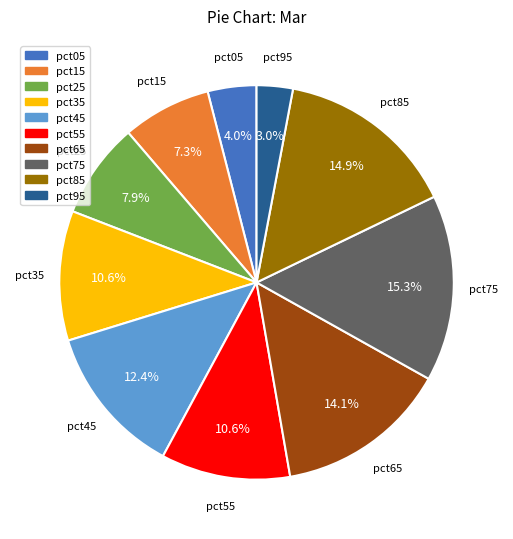

The pct95 slice represents 17% of the pie. True or false?

False